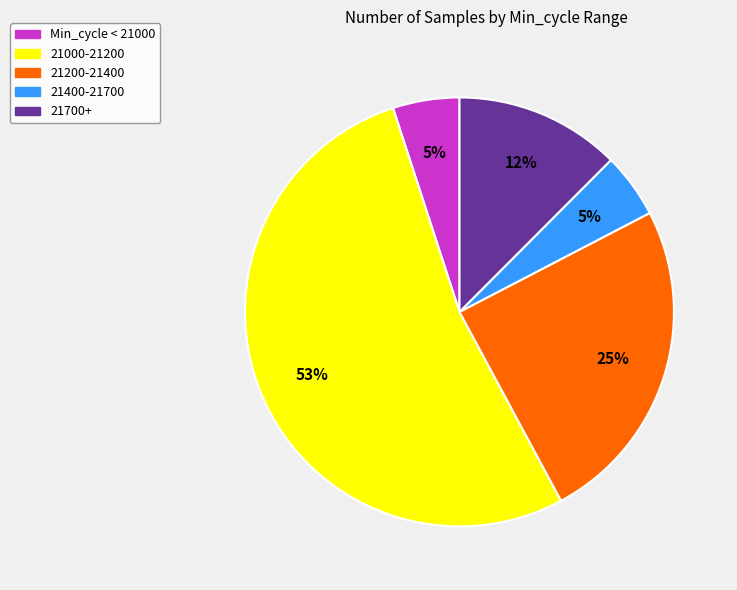

Is there a majority slice in this chart?

Yes